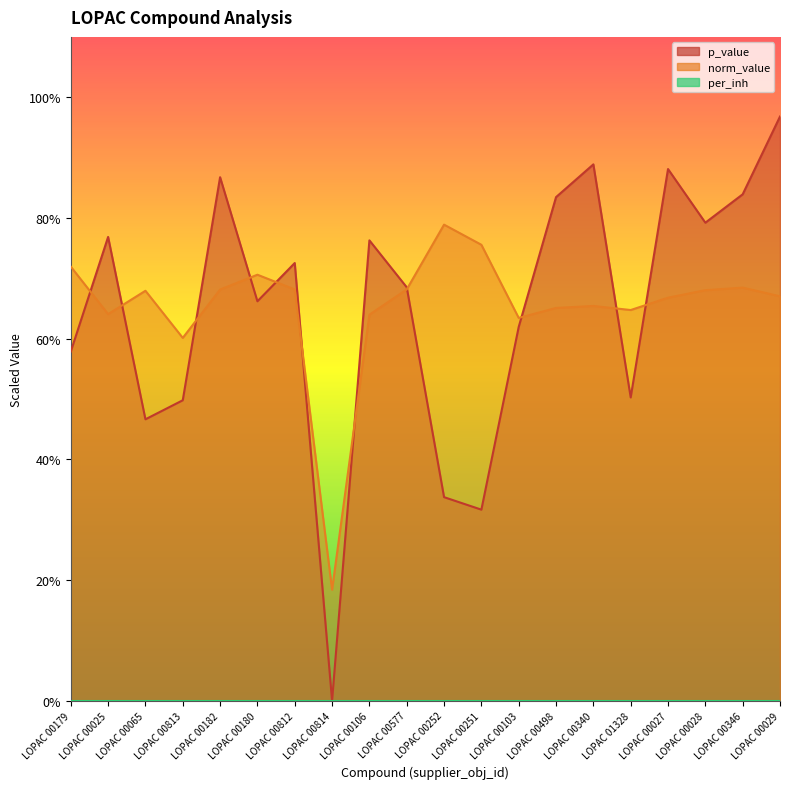

Is it true that norm_value equals 0.3 at LOPAC 00251?

False